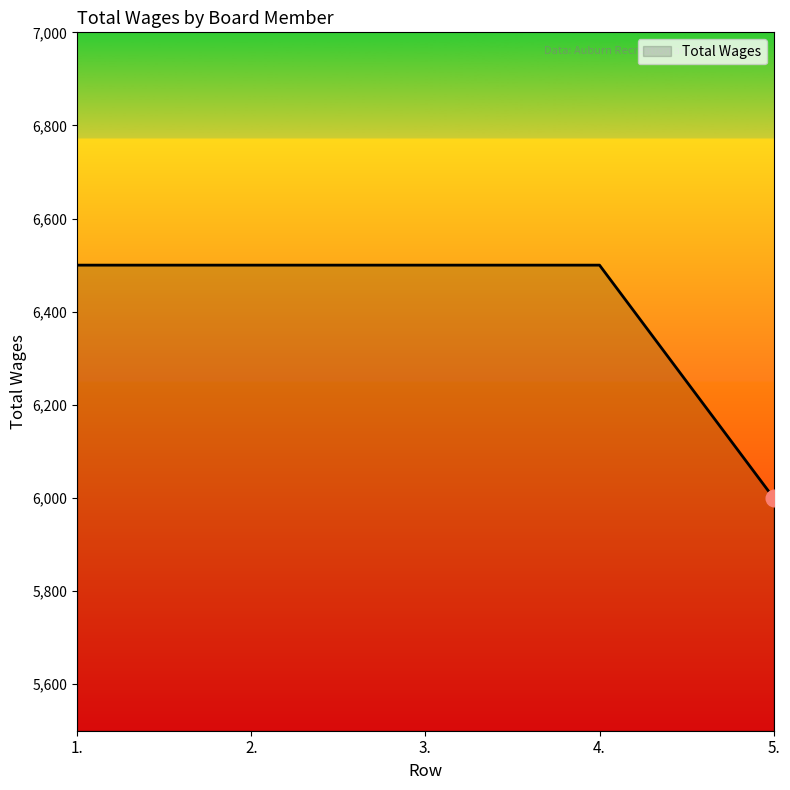

The value at 2. is 3291. True or false?

False